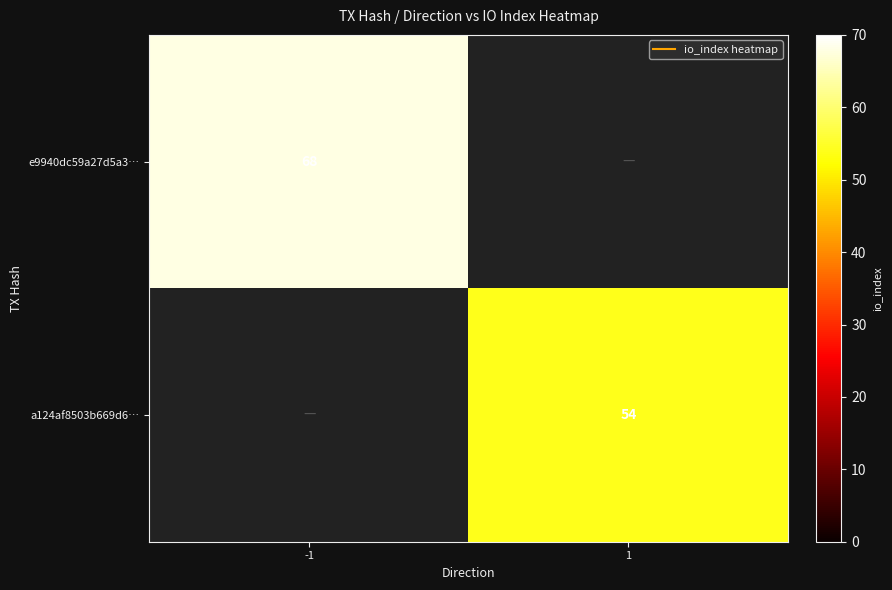

Which series has the largest range (max minus min)?

e9940dc59a27d5a3…